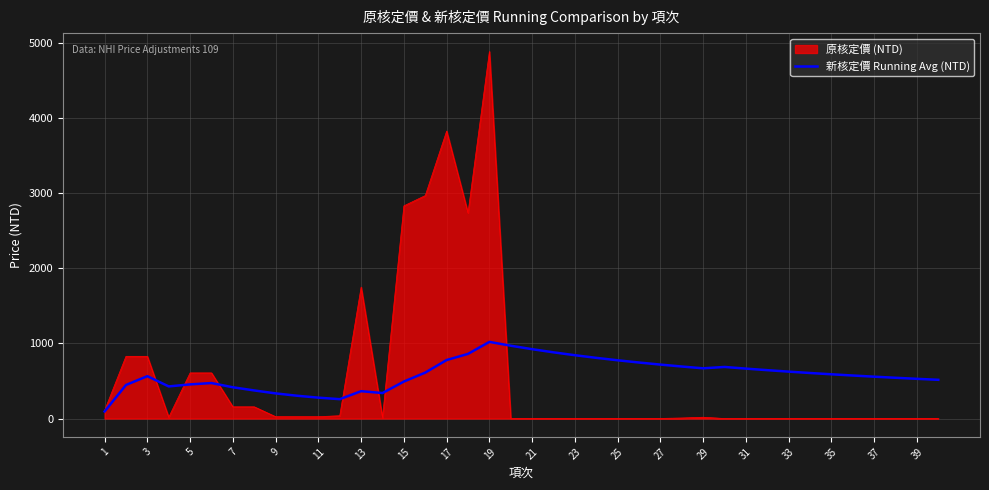

What is the maximum value shown in the chart?

4891.0